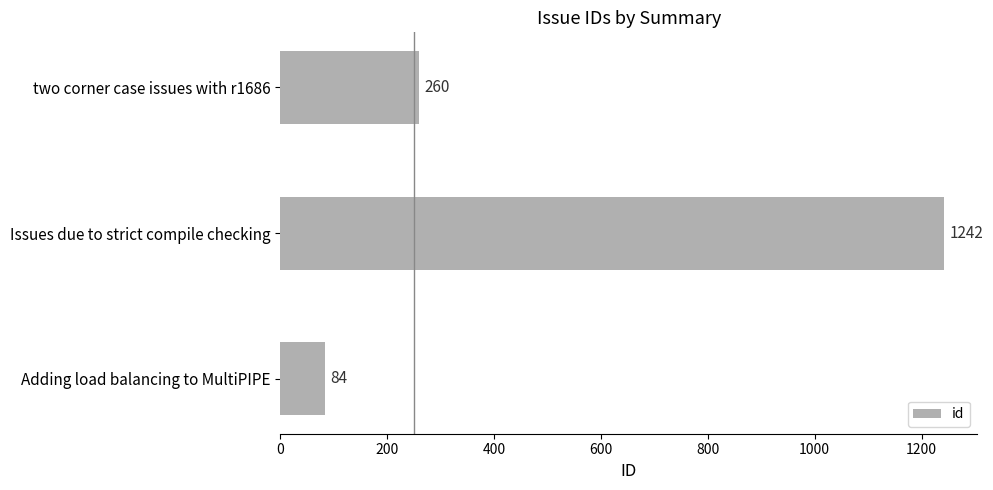

What is the difference between the maximum and minimum values?

1158